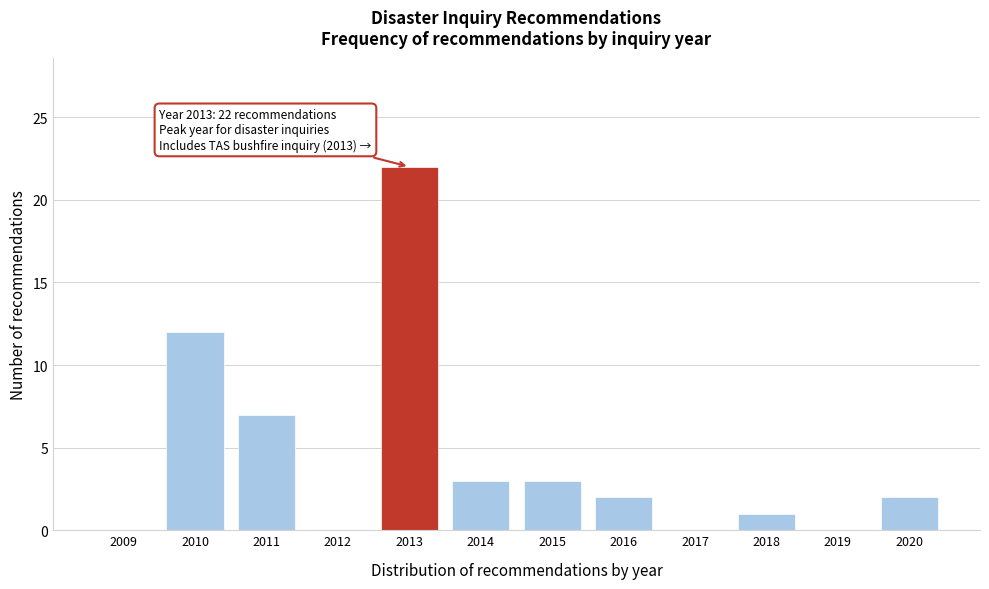

Reading left to right, list all the values displayed in this chart.

2009=0	2010=12	2011=7	2012=0	2013=22	2014=3	2015=3	2016=2	2017=0	2018=1	2019=0	2020=2